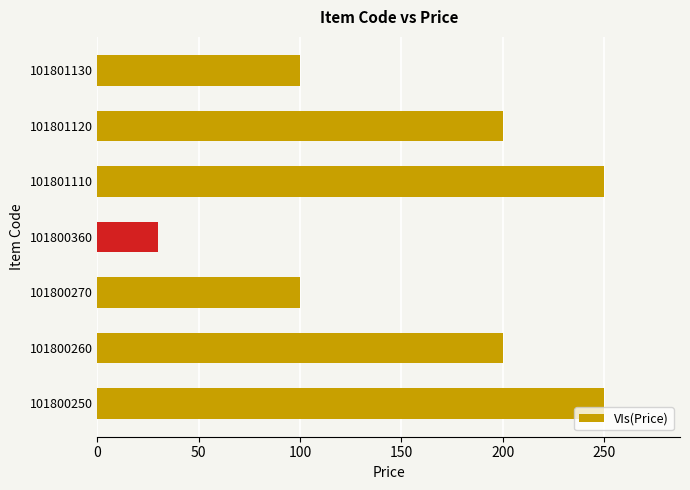

The chart shows a value of 43 at 101800360. True or false?

False